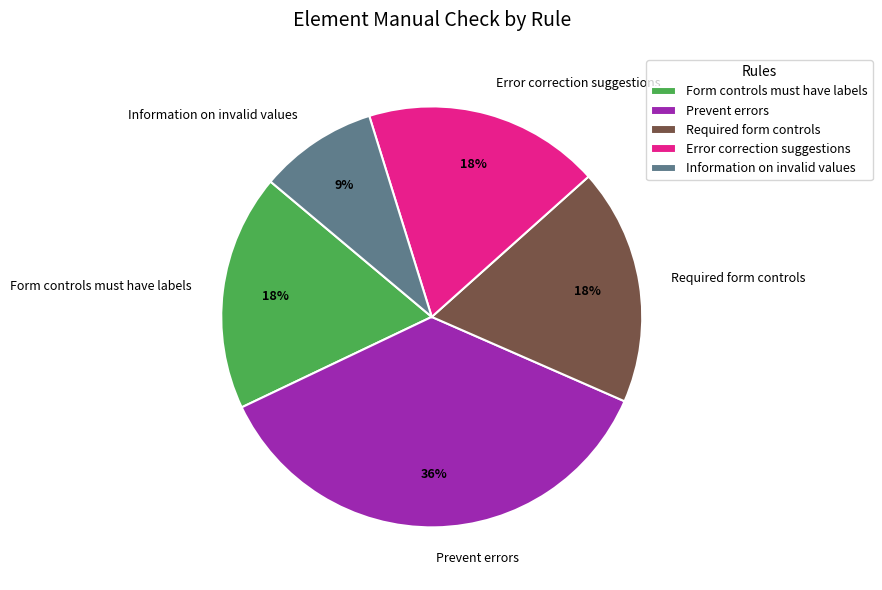

What is the ratio of the value at Required form controls to the value at Information on invalid values?

2.0